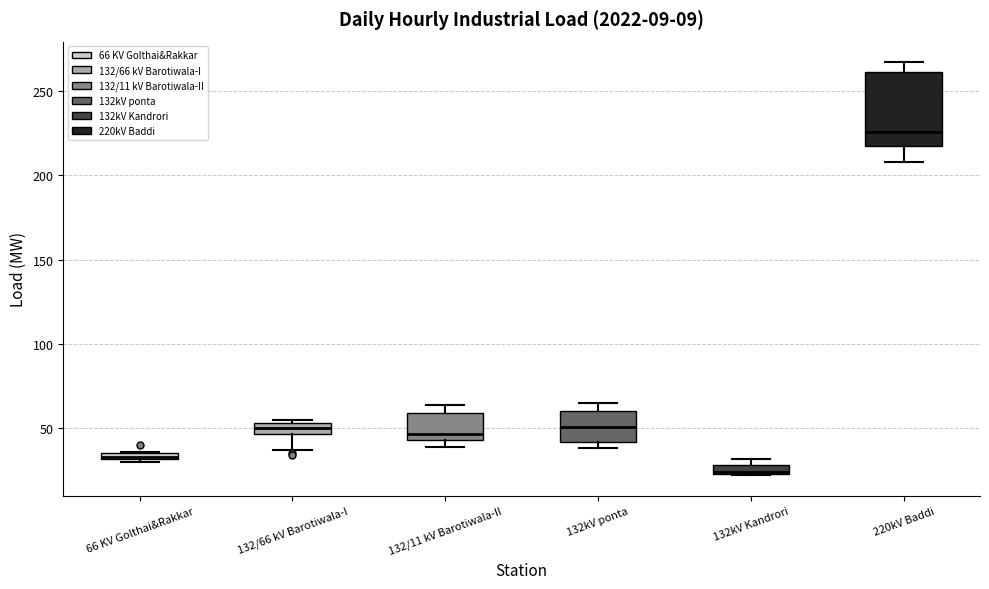

Which box is the tallest, from its lower edge to its upper edge?

220kV Baddi